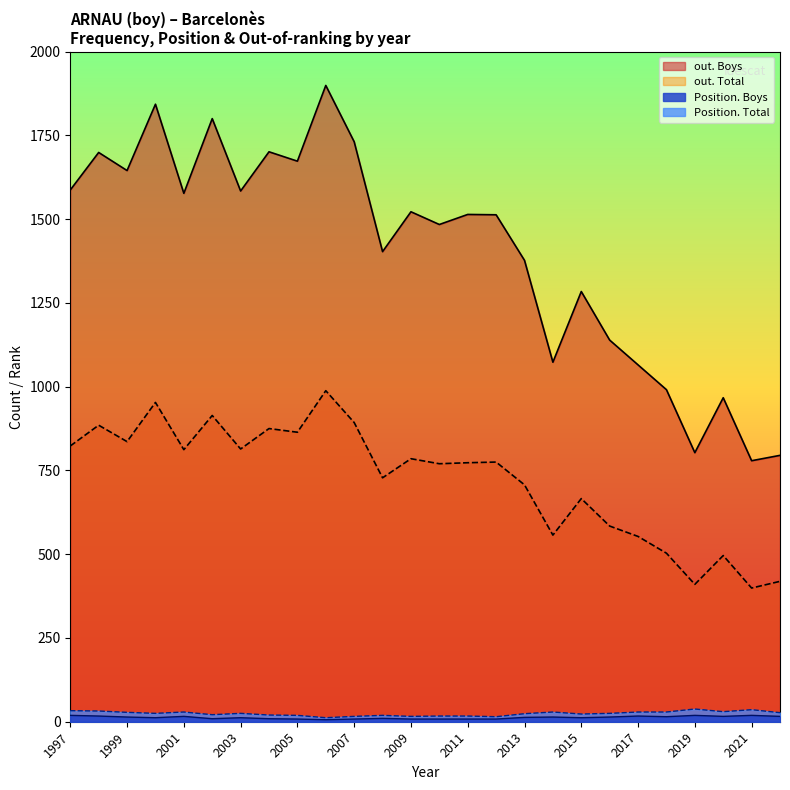

What is the greatest value displayed?

1899